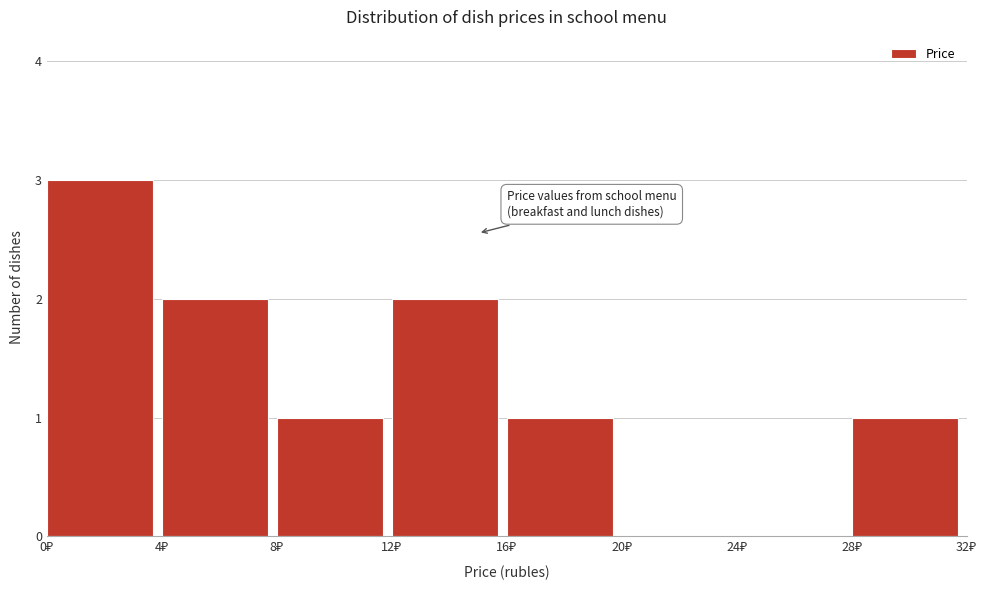

Reading left to right, transcribe this chart: for each bar, give the range it covers on the x-axis and its height. The values are not printed on the chart, so give them approximately, as read against the axis.

0 to 4: 3
4 to 8: 2
8 to 12: 1
12 to 16: 2
16 to 20: 1
20 to 24: 0
24 to 28: 0
28 to 32: 1